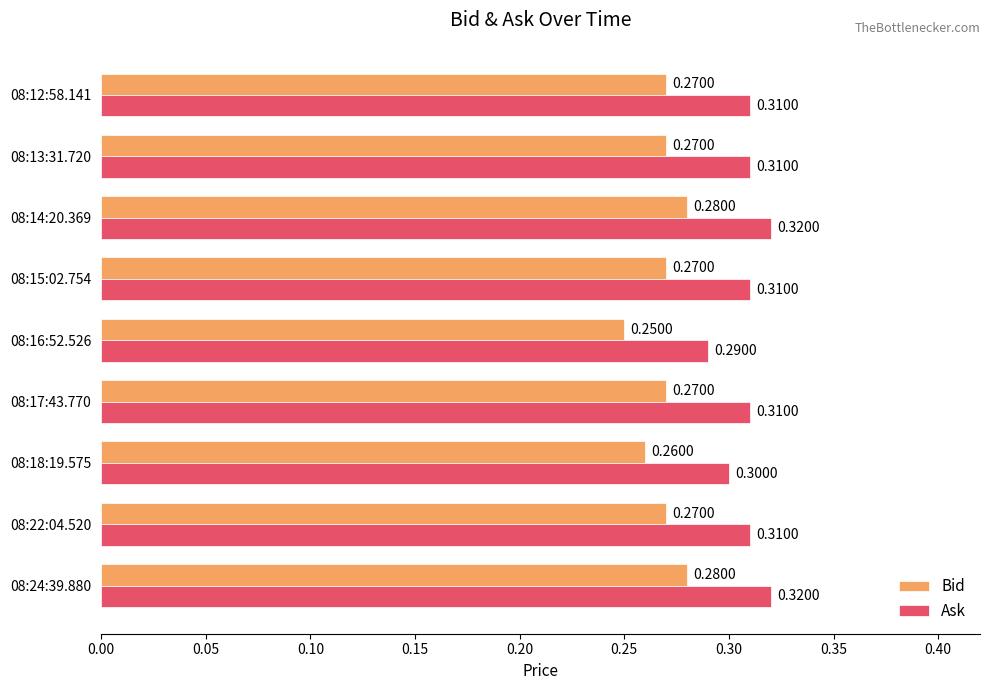

What is the sum of all Ask values?

2.8